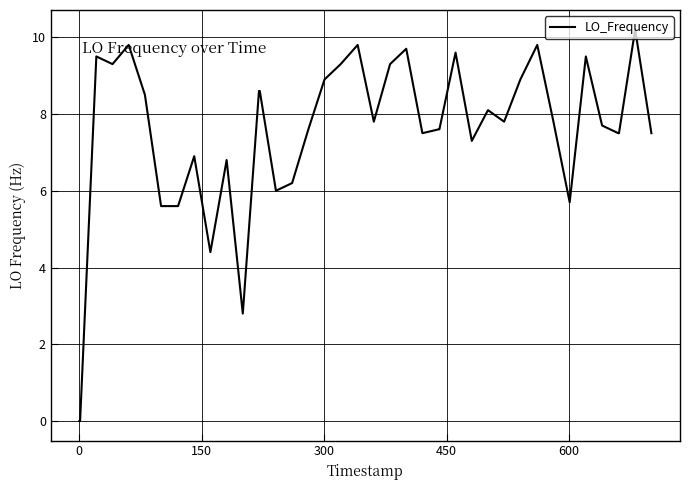

What is the maximum value shown in the chart?

10.2